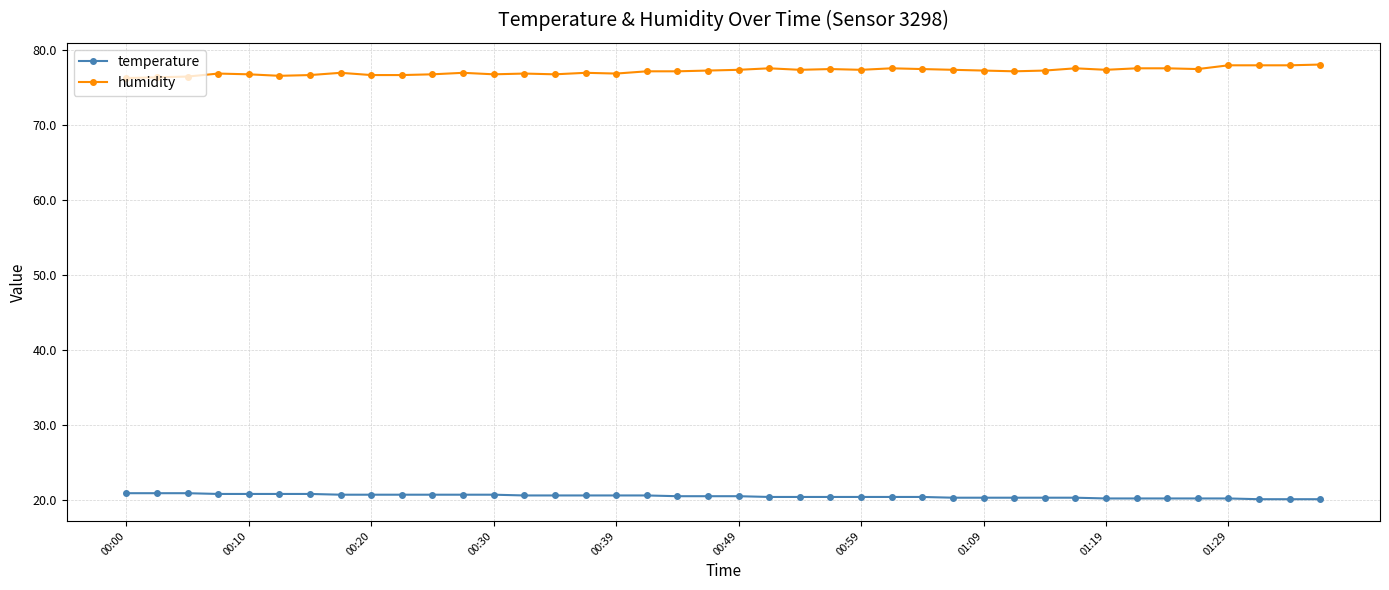

What is the maximum value shown in the chart?

78.0